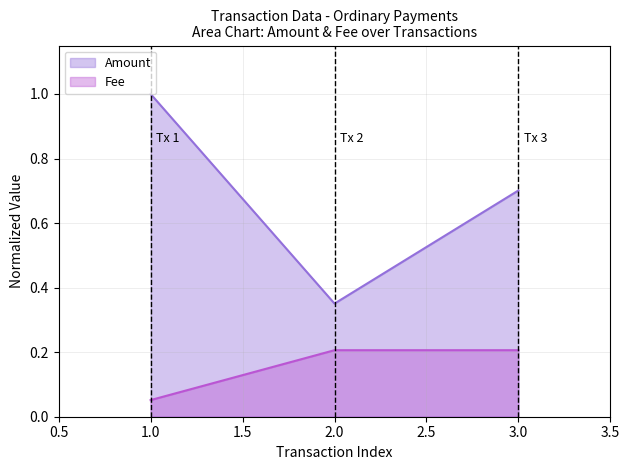

What is the sum of all Fee values?

0.5